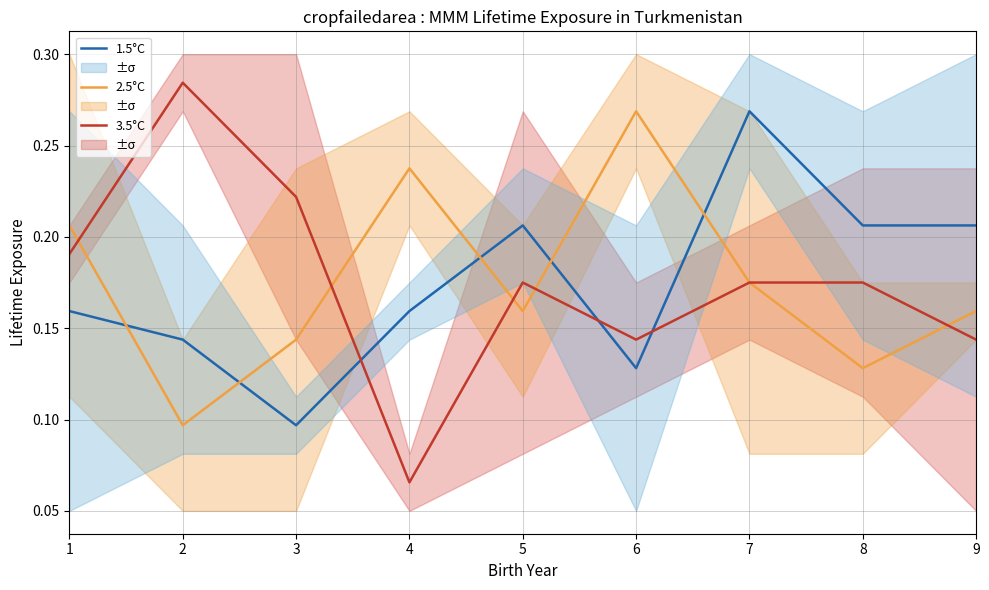

Which series ends up on top after the final intersection of 1.5°C and 3.5°C?

1.5°C